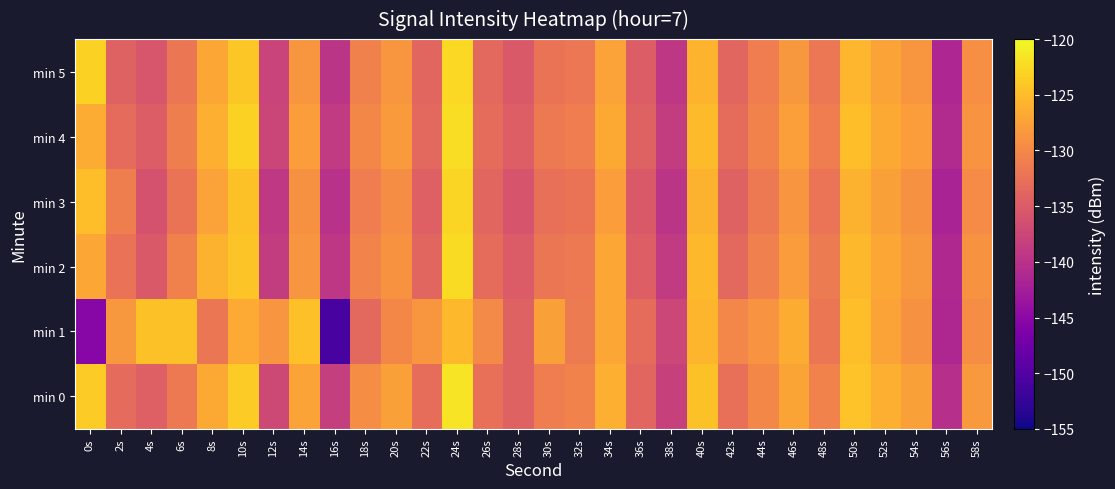

Reading left to right, what are all the values shown in this chart?

min 0: 0s=-123.7	2s=-133.2	4s=-134.4	6s=-131.5	8s=-126.8	10s=-123.8	12s=-137.1	14s=-127.3	16s=-138.4	18s=-129.5	20s=-127.6	22s=-132.9	24s=-121.7	26s=-132.6	28s=-134.1	30s=-131.1	32s=-130.6	34s=-126.3	36s=-133.7	38s=-138.1	40s=-124.5	42s=-132.6	44s=-130.1	46s=-127.2	48s=-130.6	50s=-124.5	52s=-126.2	54s=-127.6	56s=-140.3	58s=-128.2
min 1: 0s=-145.3	2s=-128.4	4s=-124.5	6s=-124.6	8s=-132.0	10s=-126.6	12s=-128.6	14s=-124.7	16s=-151.0	18s=-133.5	20s=-130.0	22s=-128.5	24s=-125.3	26s=-129.8	28s=-134.2	30s=-127.6	32s=-131.4	34s=-126.9	36s=-133.1	38s=-137.5	40s=-125.7	42s=-130.2	44s=-128.8	46s=-126.4	48s=-131.9	50s=-124.9	52s=-127.3	54s=-129.1	56s=-141.2	58s=-129.5
min 2: 0s=-127.1	2s=-132.4	4s=-135.2	6s=-130.8	8s=-125.9	10s=-124.3	12s=-138.6	14s=-128.7	16s=-139.4	18s=-130.5	20s=-128.9	22s=-133.8	24s=-122.4	26s=-133.1	28s=-135.0	30s=-132.0	32s=-131.5	34s=-127.1	36s=-134.5	38s=-138.9	40s=-125.3	42s=-133.4	44s=-130.9	46s=-128.0	48s=-131.4	50s=-125.2	52s=-126.9	54s=-128.4	56s=-141.1	58s=-129.0
min 3: 0s=-124.8	2s=-131.0	4s=-136.1	6s=-132.3	8s=-127.4	10s=-124.6	12s=-139.2	14s=-129.1	16s=-140.0	18s=-131.2	20s=-129.5	22s=-134.4	24s=-123.0	26s=-133.7	28s=-135.8	30s=-132.7	32s=-132.2	34s=-127.8	36s=-135.2	38s=-139.6	40s=-126.0	42s=-134.1	44s=-131.6	46s=-128.7	48s=-132.1	50s=-125.9	52s=-127.6	54s=-129.1	56s=-141.8	58s=-129.7
min 4: 0s=-126.5	2s=-133.2	4s=-134.9	6s=-131.0	8s=-126.2	10s=-123.2	12s=-137.6	14s=-127.8	16s=-138.9	18s=-130.0	20s=-128.1	22s=-133.4	24s=-122.2	26s=-133.1	28s=-134.6	30s=-131.6	32s=-131.1	34s=-126.8	36s=-134.2	38s=-138.6	40s=-125.1	42s=-133.1	44s=-130.6	46s=-127.7	48s=-131.1	50s=-124.9	52s=-126.7	54s=-127.9	56s=-140.8	58s=-128.8
min 5: 0s=-123.2	2s=-134.1	4s=-135.6	6s=-131.9	8s=-127.1	10s=-124.1	12s=-137.9	14s=-128.5	16s=-139.6	18s=-130.8	20s=-128.5	22s=-133.8	24s=-122.7	26s=-133.4	28s=-135.2	30s=-132.3	32s=-131.8	34s=-127.5	36s=-134.9	38s=-139.3	40s=-125.8	42s=-133.7	44s=-131.2	46s=-128.4	48s=-131.8	50s=-125.6	52s=-127.3	54s=-128.6	56s=-141.4	58s=-129.4